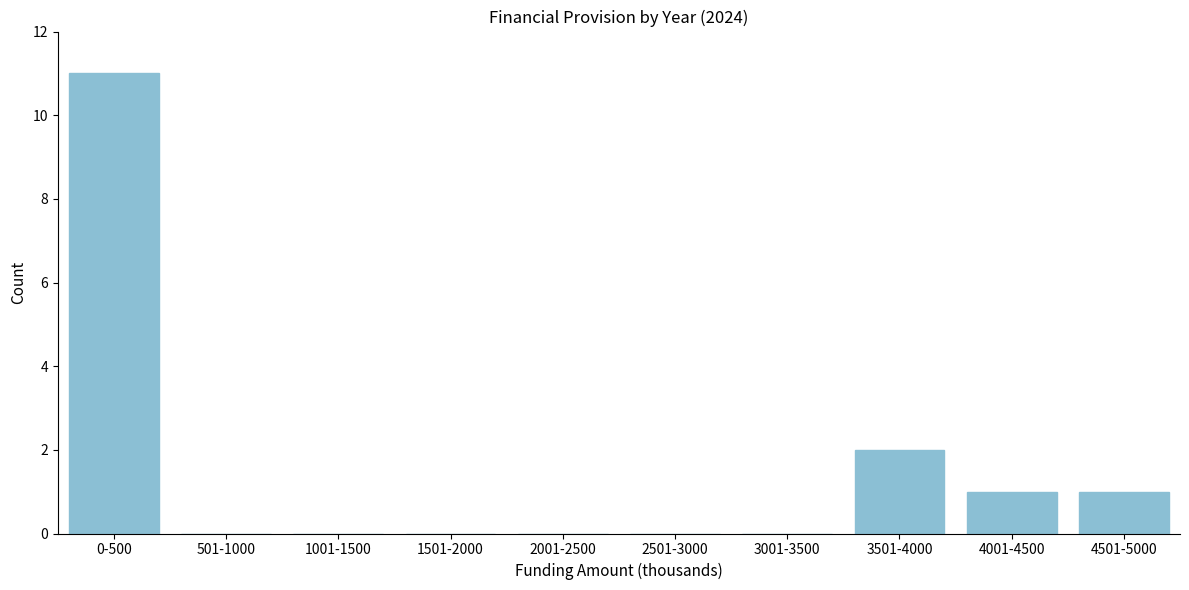

Reading right to left, extract all data points from this chart.

4501-5000=1	4001-4500=1	3501-4000=2	3001-3500=0	2501-3000=0	2001-2500=0	1501-2000=0	1001-1500=0	501-1000=0	0-500=11